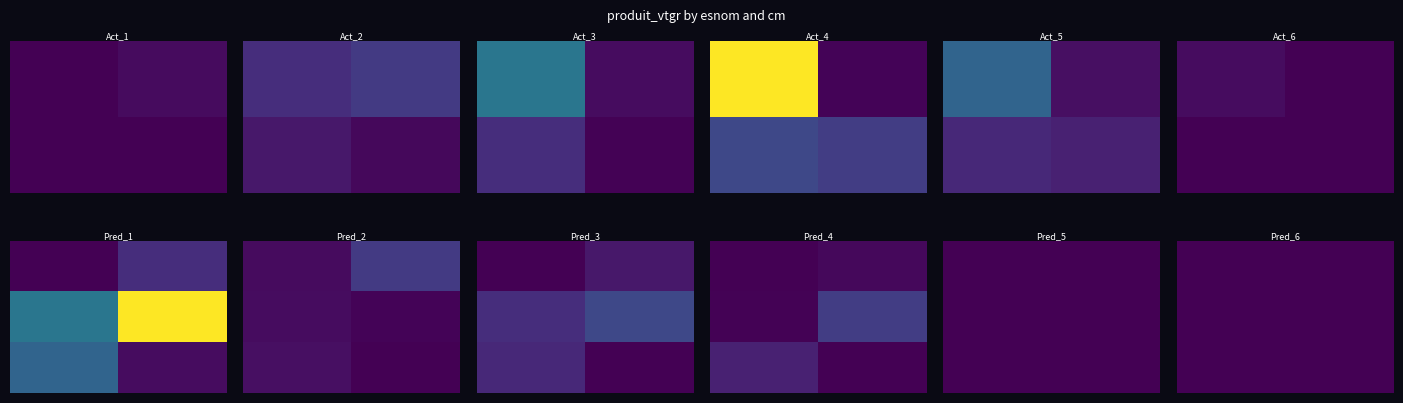

Between 1 and 5, which is larger?

5